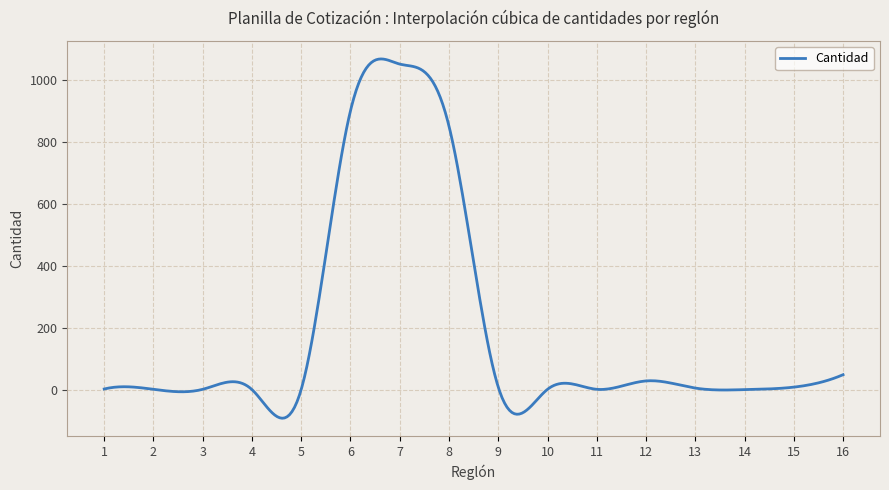

What is the minimum value shown in the chart?

-90.1